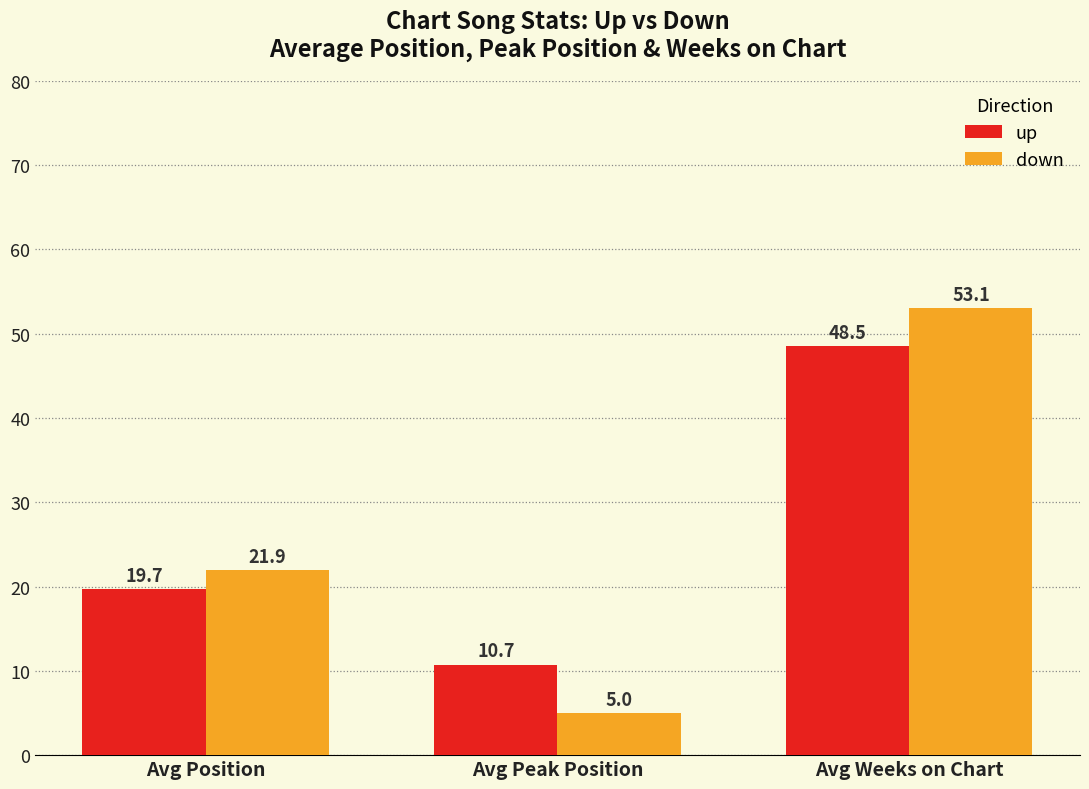

How many data points does each series have?

3